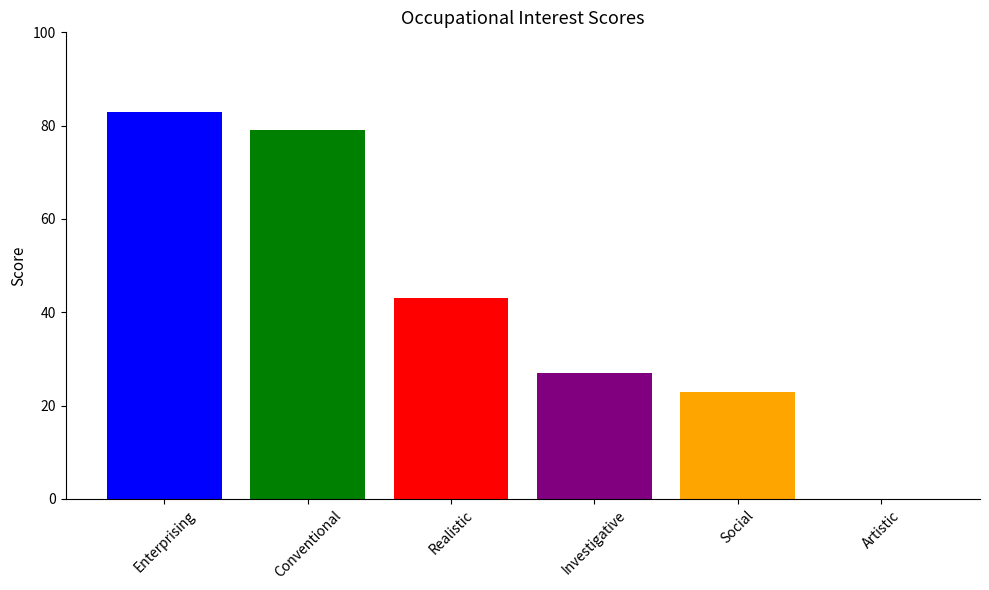

Reading right to left, list all the values displayed in this chart.

0	23	27	43	79	83